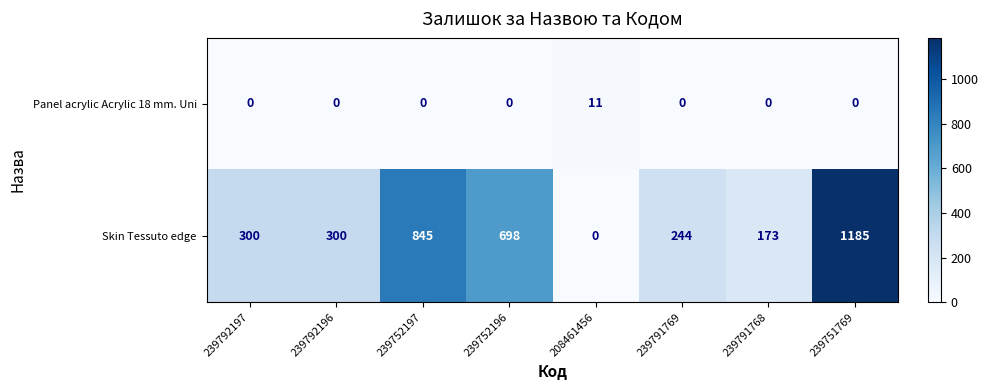

The Skin Tessuto edge series shows 300 at 239792197. True or false?

True